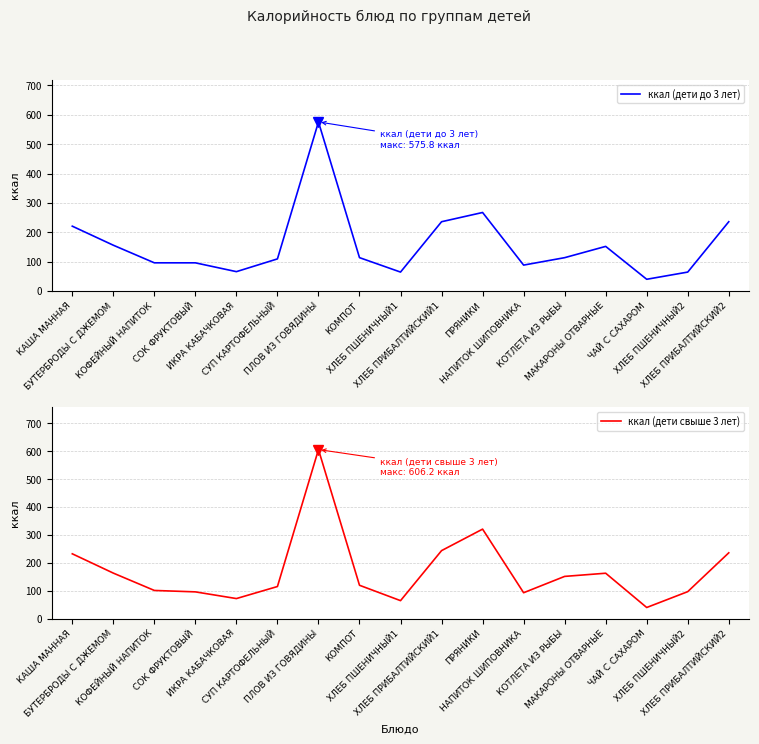

The value of ккал (дети до 3 лет) at ХЛЕБ ПШЕНИЧНЫЙ2 is 18.8. True or false?

False